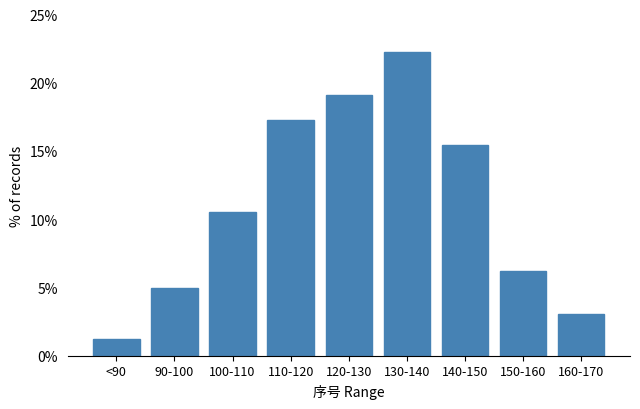

Reading left to right, list all the values displayed in this chart.

<90=1.2	90-100=4.9	100-110=10.5	110-120=17.3	120-130=19.1	130-140=22.2	140-150=15.4	150-160=6.2	160-170=3.1